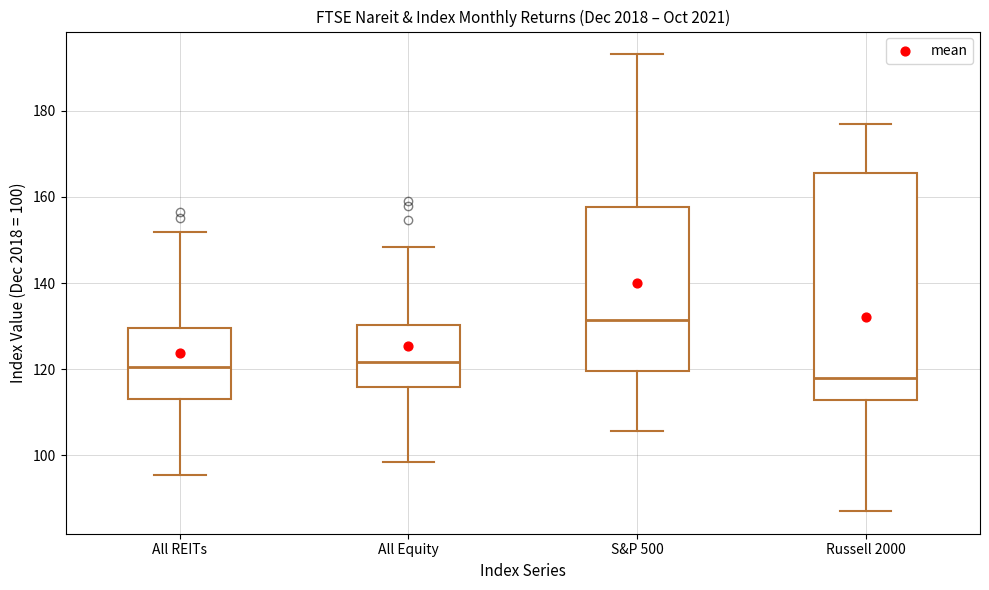

Reading left to right, read every box against the y-axis: the position of its median line, the range the box covers, and the ends of its whiskers. The values are not printed on the chart, so give them approximately, as read against the axis.

All REITs: median 120, box 114 to 130, whiskers 96 to 152
All Equity: median 122, box 116 to 130, whiskers 98 to 148
S&P 500: median 132, box 120 to 158, whiskers 106 to 194
Russell 2000: median 118, box 112 to 166, whiskers 88 to 176